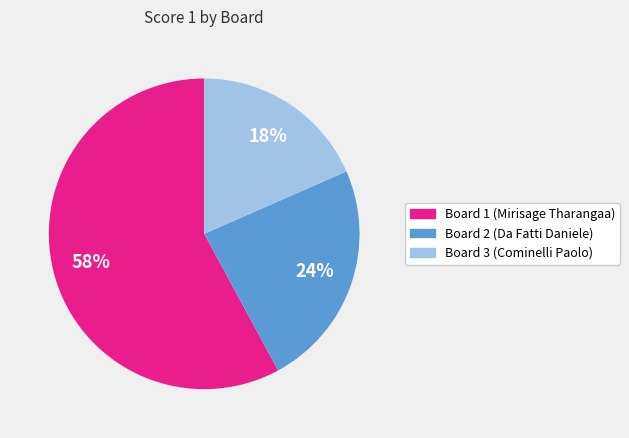

Is the sum of Board 2 (Da Fatti Daniele) and Board 3 (Cominelli Paolo) greater than half?

No